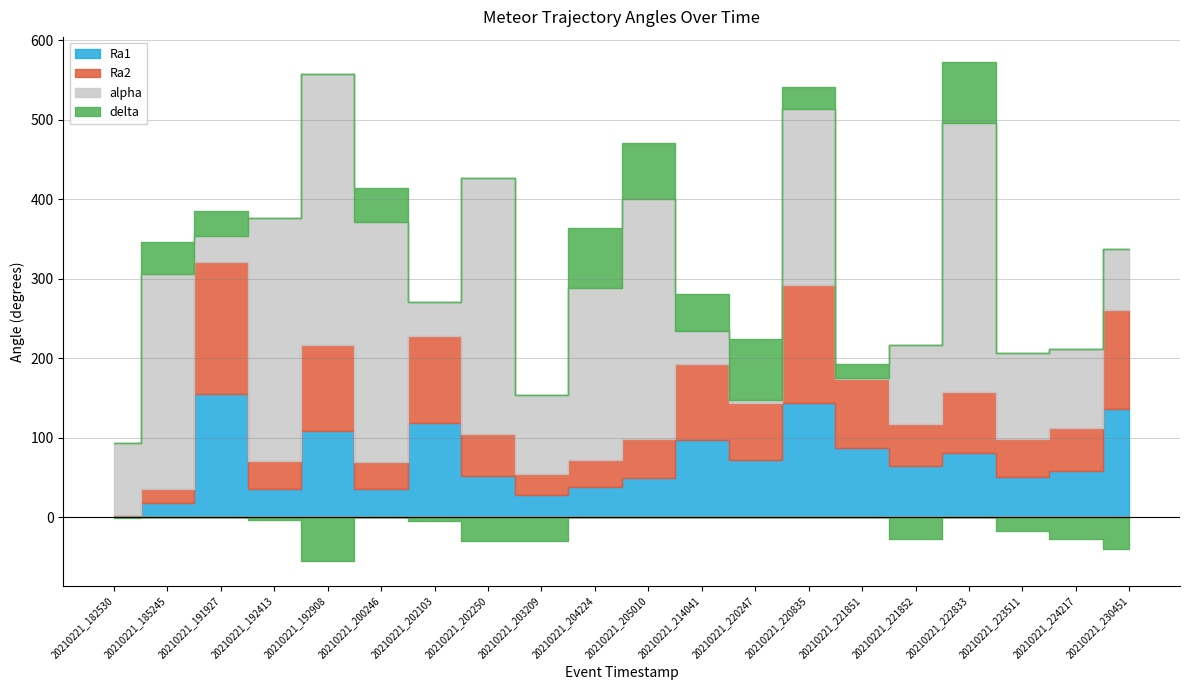

At which category does the chart reach its peak across all series?

20210221_192908